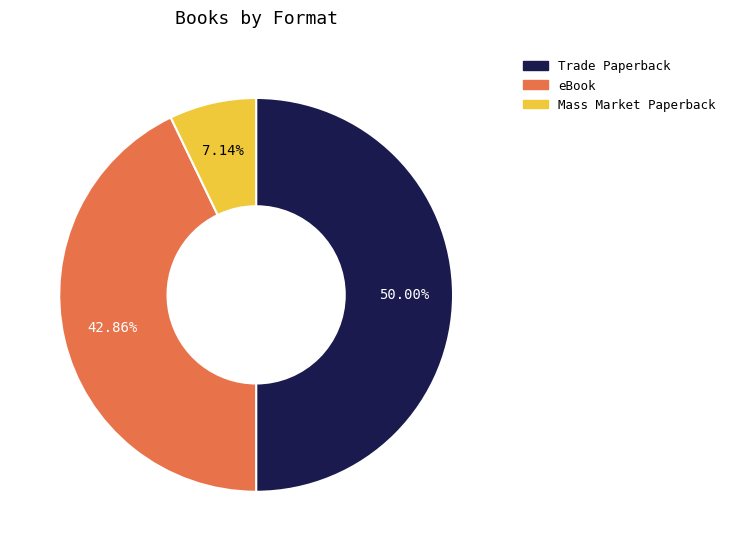

What is the total percentage of Mass Market Paperback and eBook?

50.0%